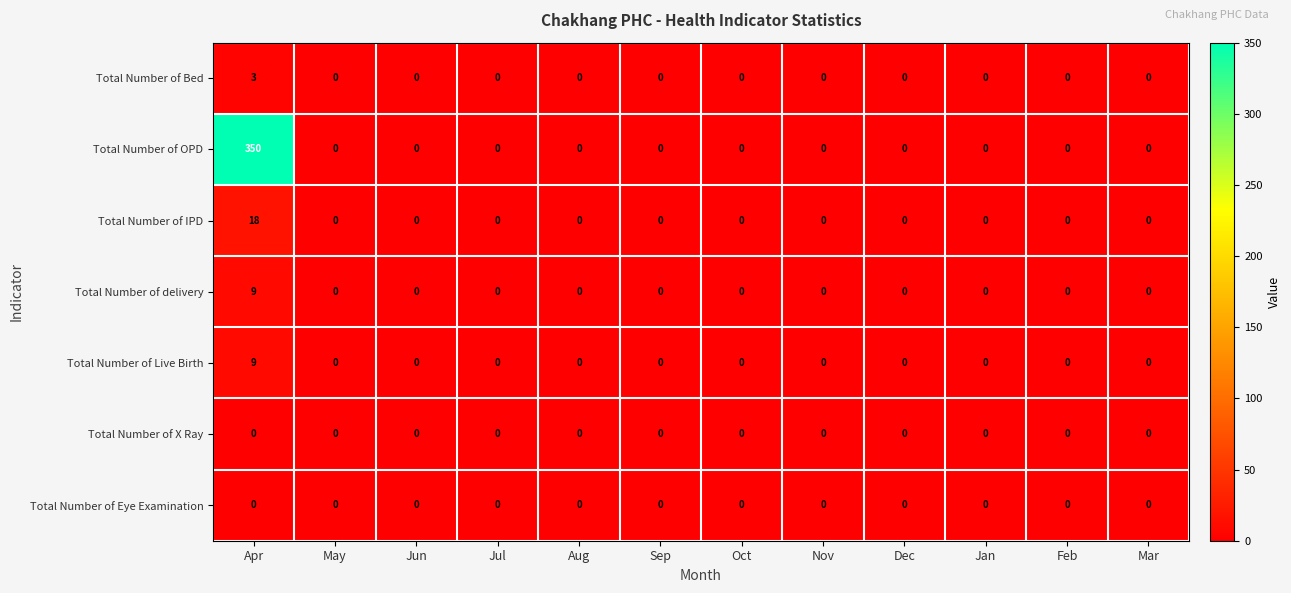

Which series has the widest spread of values?

Total Number of OPD